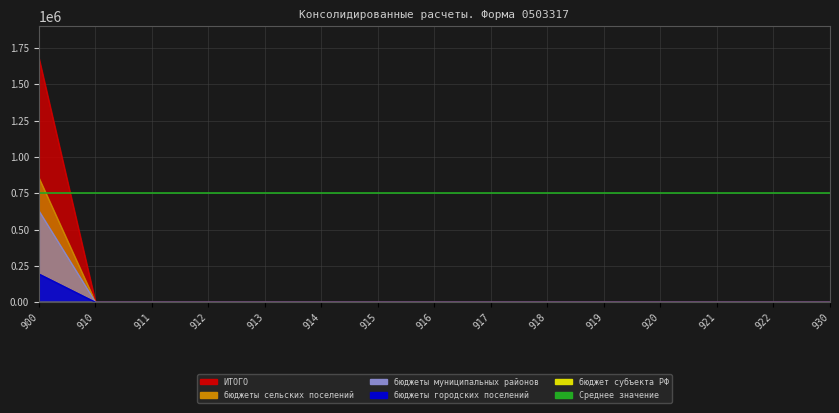

What is the difference between the maximum and minimum values in the ИТОГО series?

194400